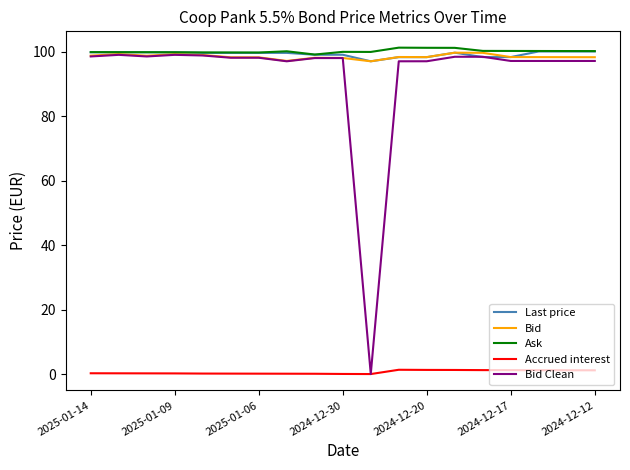

True or false: Ask and Accrued interest intersect in this chart.

False